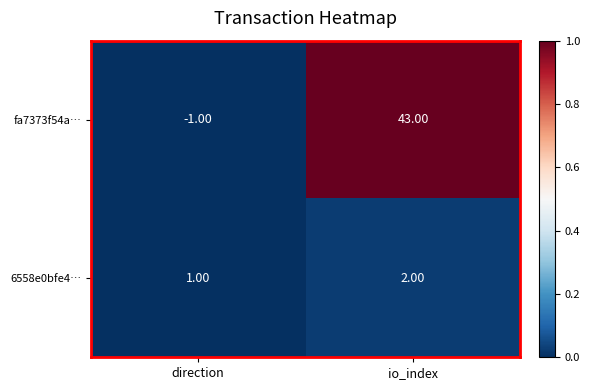

How many negative values does the fa7373f54a… series have?

1